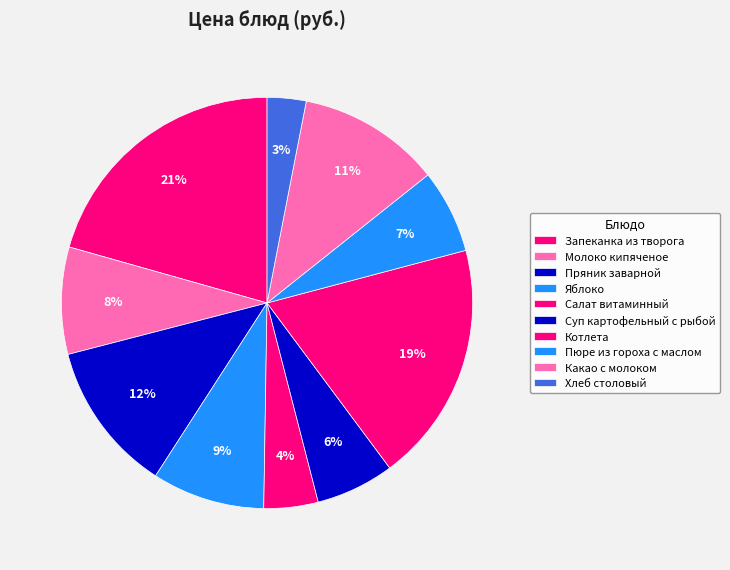

Which has a higher value, Молоко кипяченое or Котлета?

Котлета